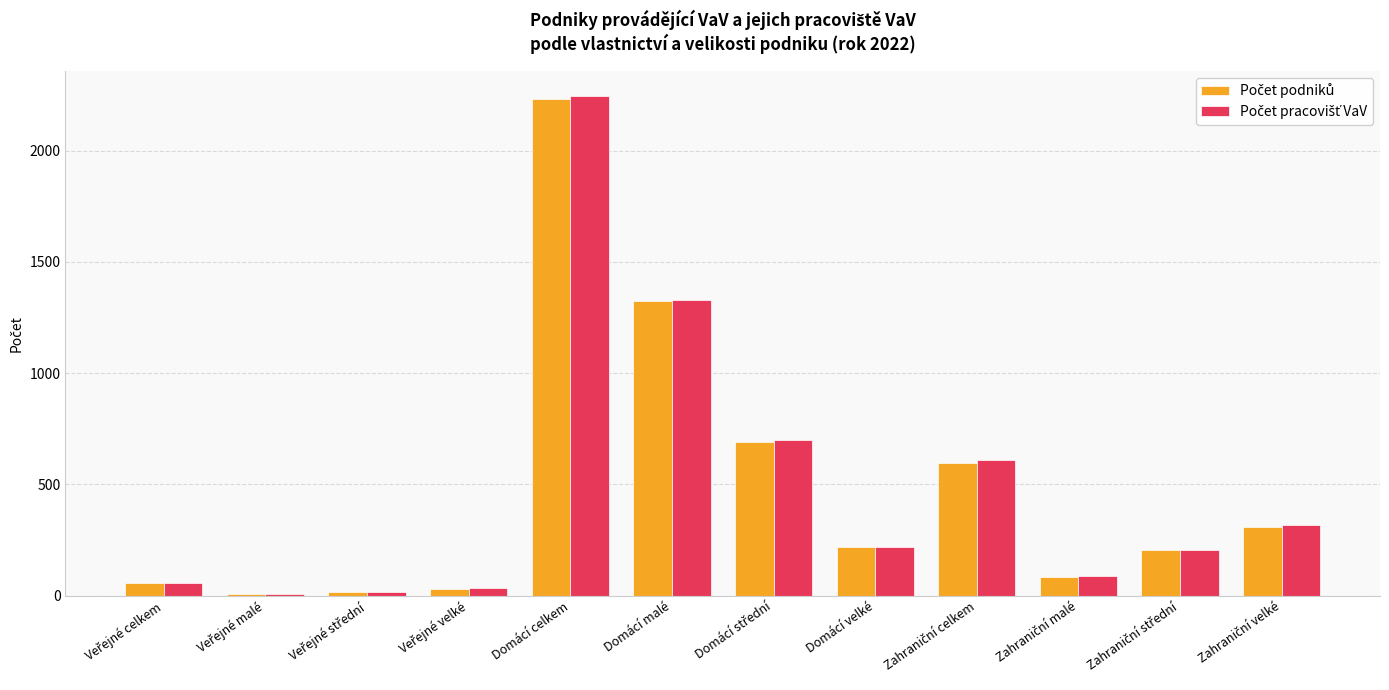

What is the spread (max minus min) of values at Domácí celkem?

13